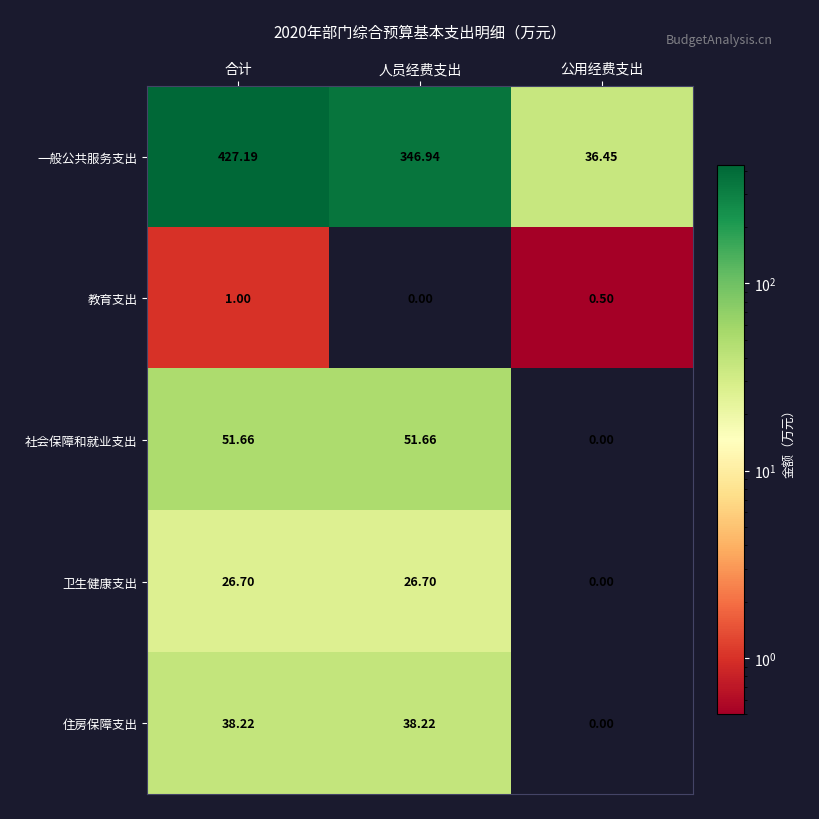

How many data points does each series have?

3